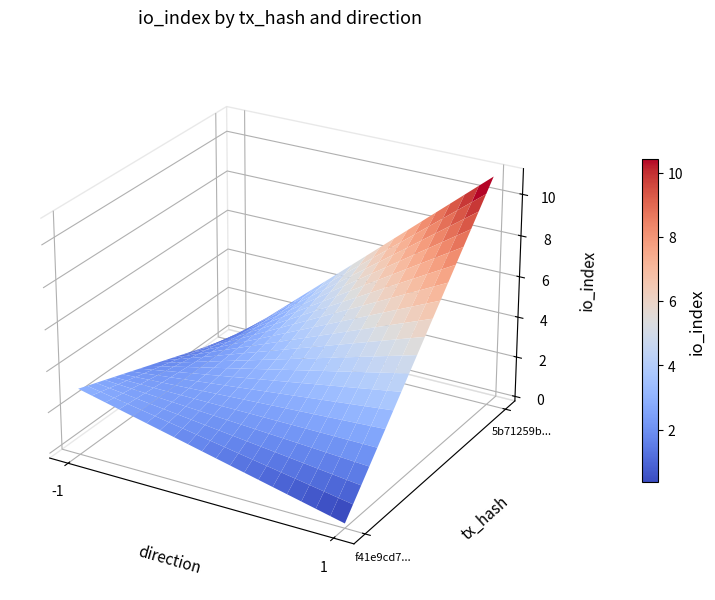

What is the greatest value displayed?

11